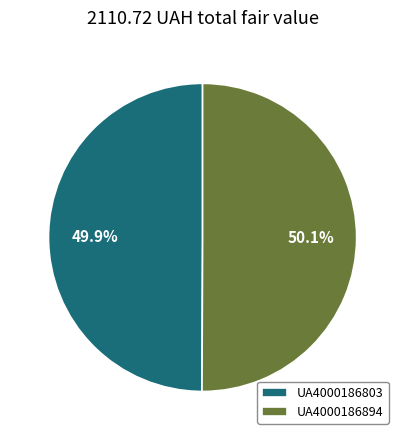

What is the ratio of the value at UA4000186894 to the value at UA4000186803?

1.0